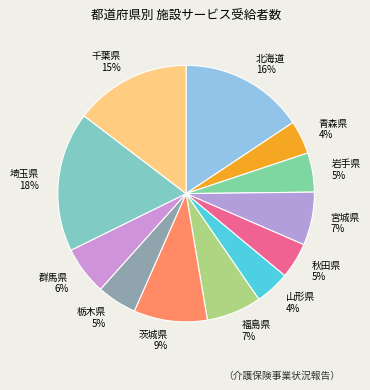

Combined, do 千葉県 and 北海道 account for over 50%?

No